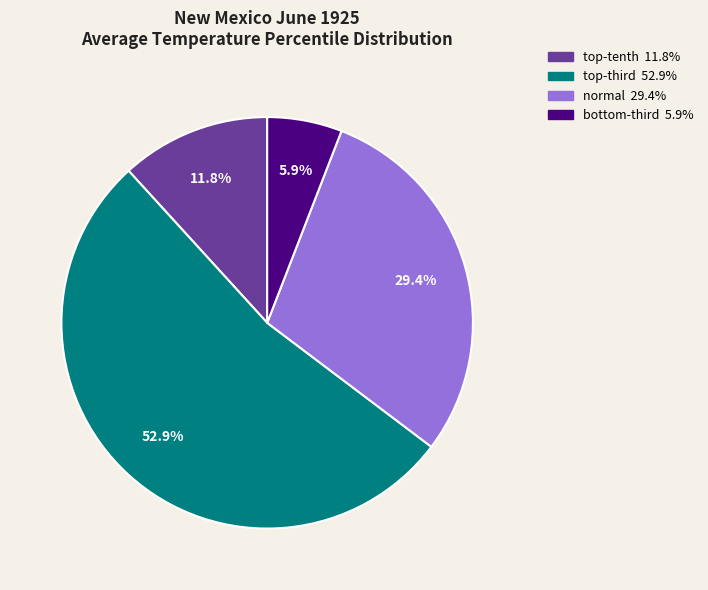

What is the smallest slice in the pie chart?

bottom-third